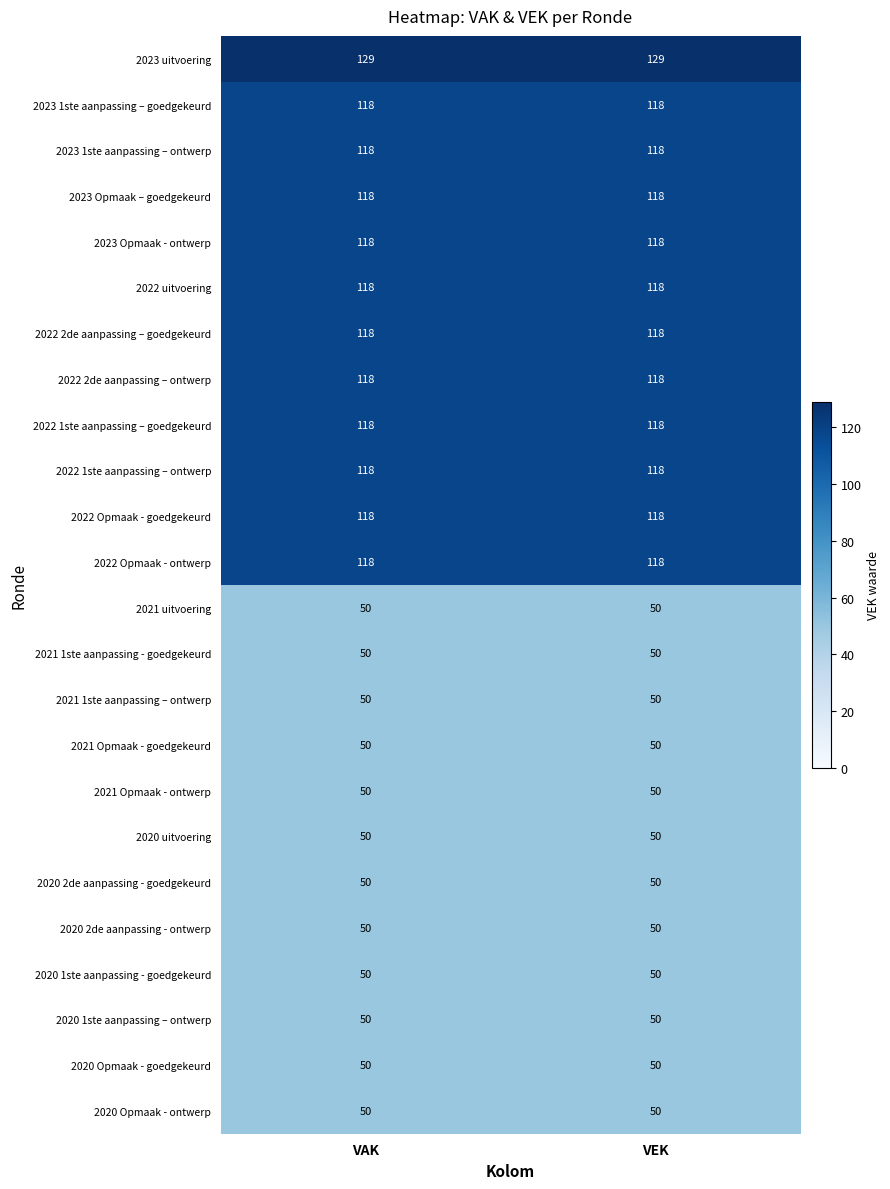

What is the sum of the 2022 2de aanpassing – ontwerp values at VEK and VAK?

236